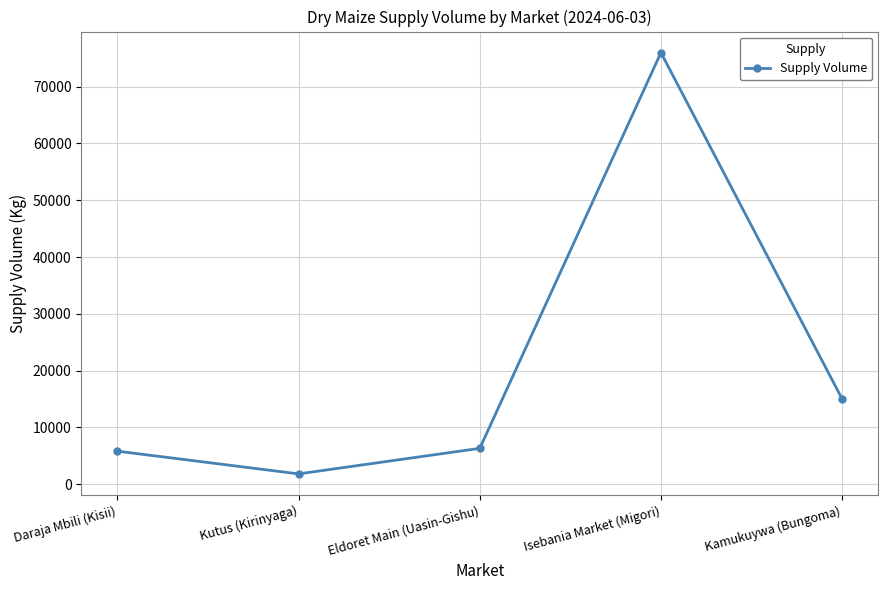

True or false: there are more than 0 points higher than both neighbors.

True